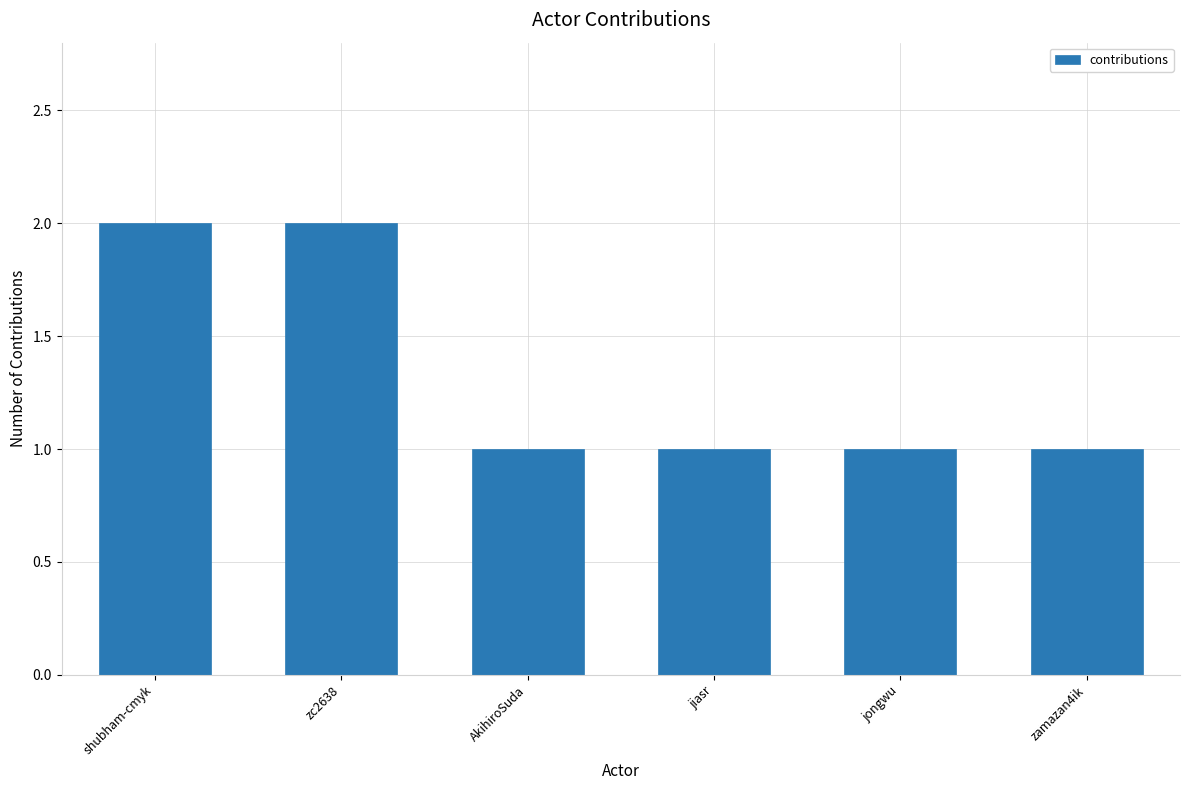

What position from the right is jiasr?

3